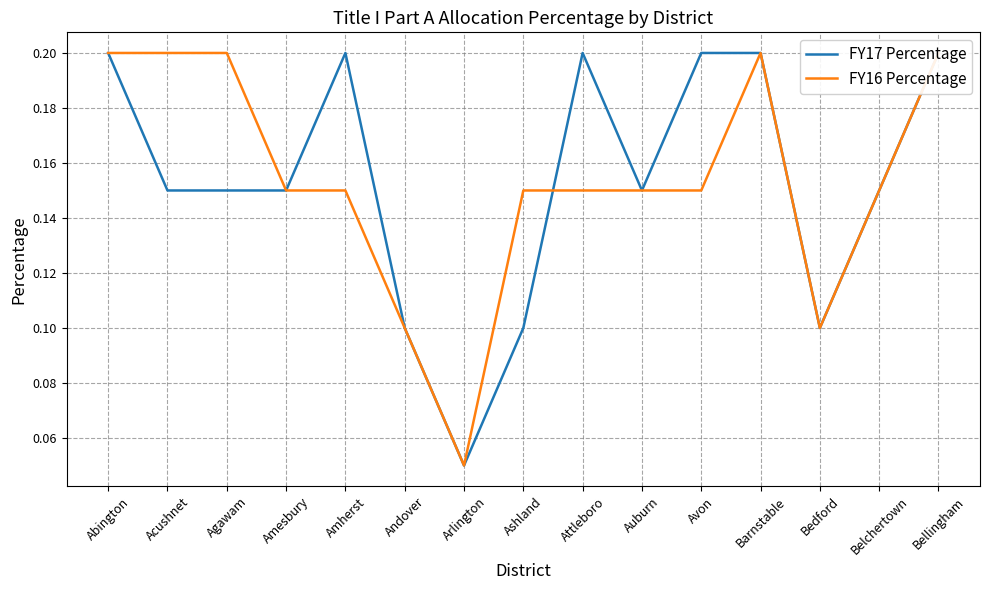

What is the difference between the maximum and minimum values in the FY16 Percentage series?

0.2